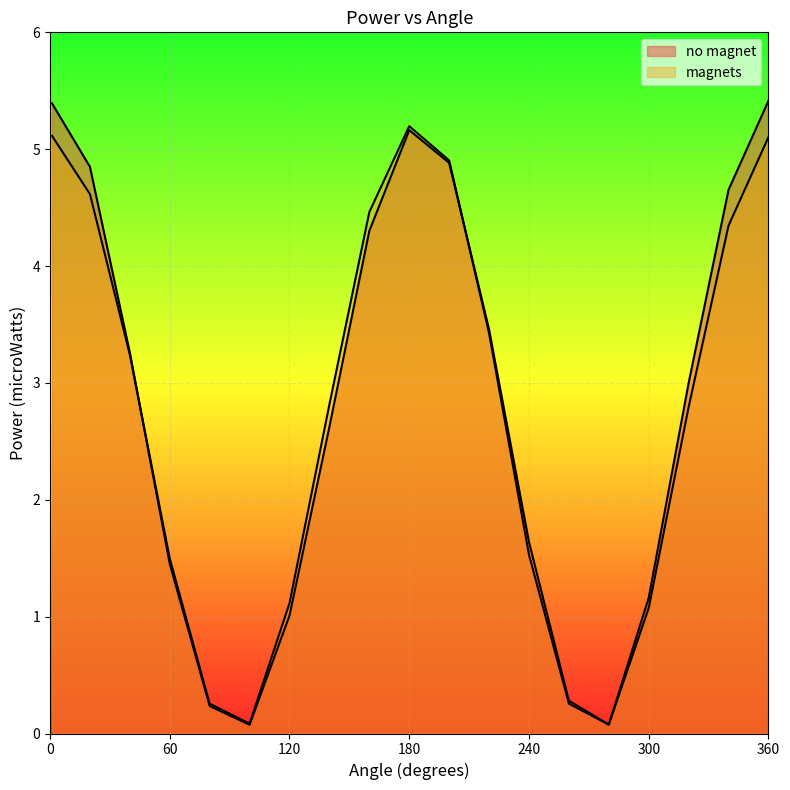

Reading left to right, what are all the values shown in this chart?

no magnet: 5.4	4.8	3.3	1.5	0.2	0.1	1.0	2.6	4.3	5.2	4.9	3.5	1.6	0.3	0.1	1.2	3.0	4.7	5.4
magnets: 5.1	4.6	3.2	1.5	0.3	0.1	1.1	2.8	4.5	5.2	4.9	3.4	1.5	0.3	0.1	1.1	2.8	4.3	5.1